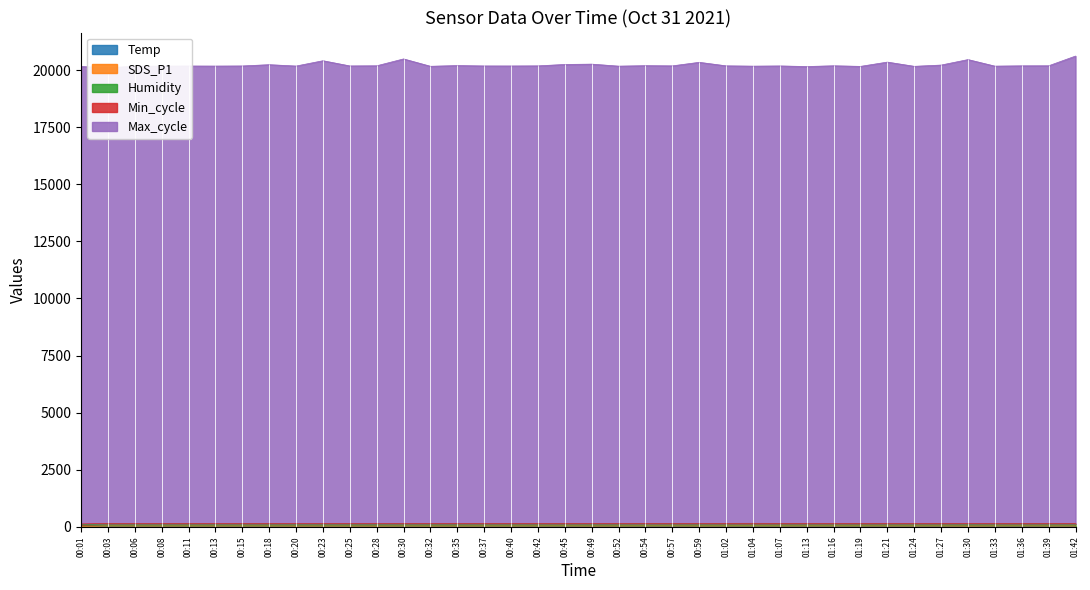

How many values in the SDS_P1 series are below 31?

16